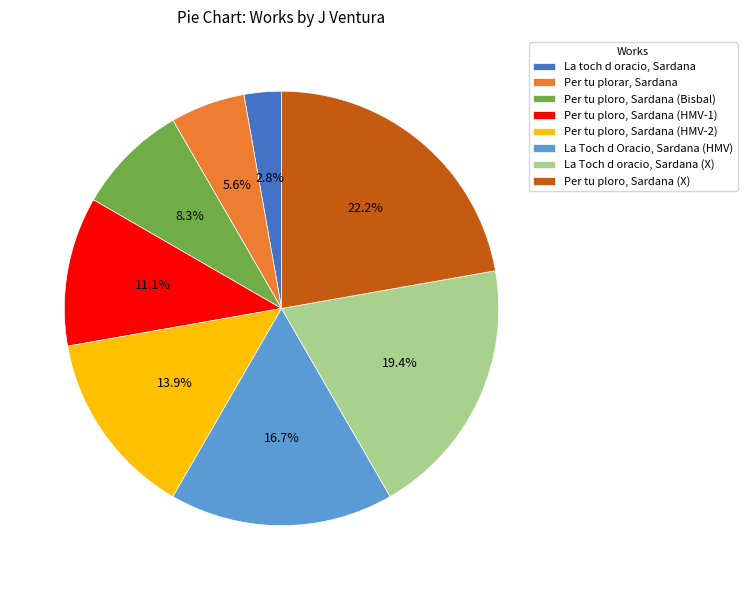

Rank the categories by value from highest to lowest.

Per tu ploro, Sardana (X), La Toch d oracio, Sardana (X), La Toch d Oracio, Sardana (HMV), Per tu ploro, Sardana (HMV-2), Per tu ploro, Sardana (HMV-1), Per tu ploro, Sardana (Bisbal), Per tu plorar, Sardana, La toch d oracio, Sardana